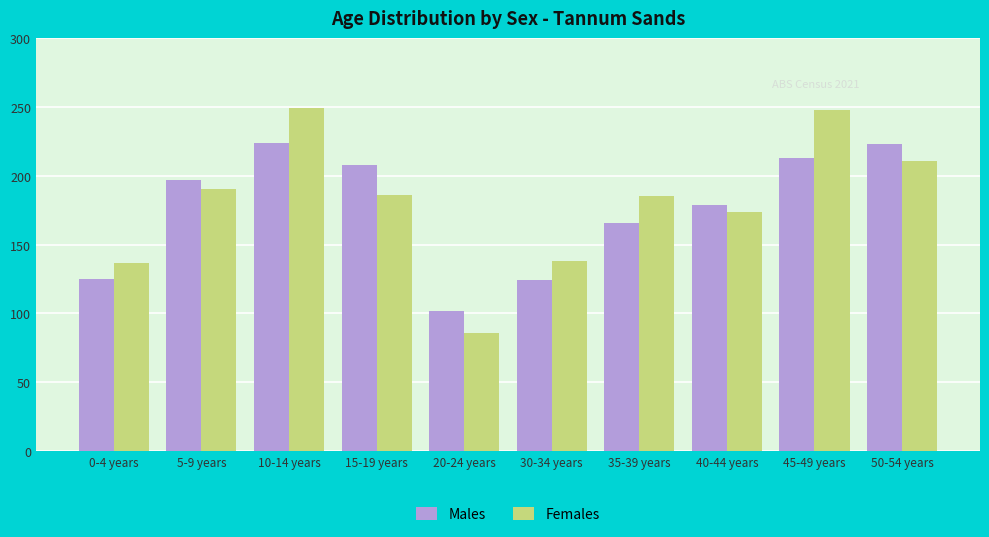

Which category has the lowest value across all series?

20-24 years